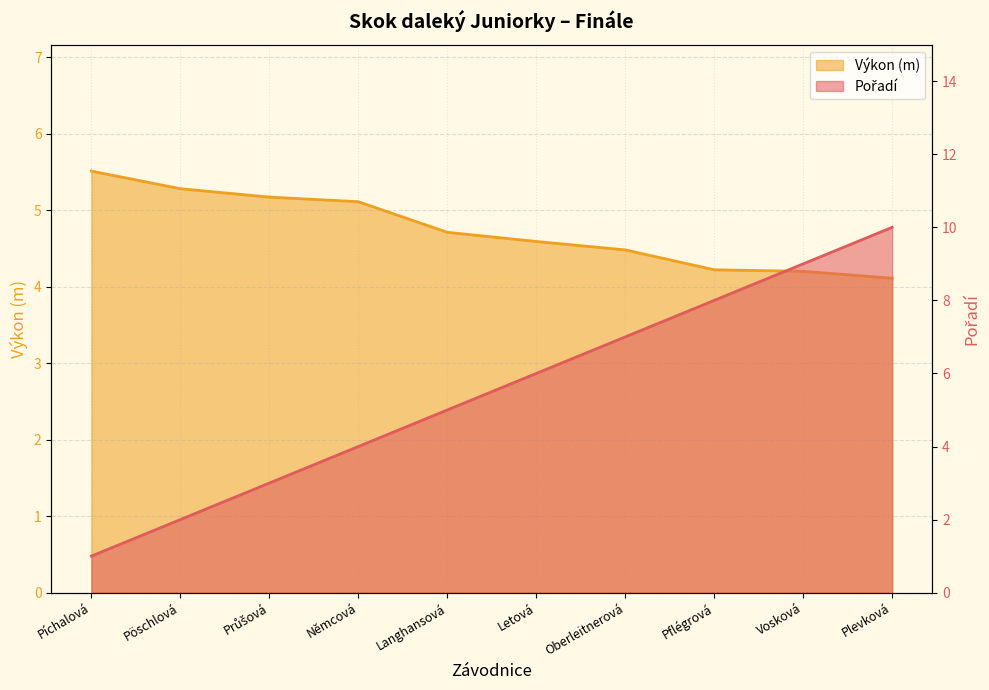

Which series changed the most between Němcová and Oberleitnerová?

Pořadí